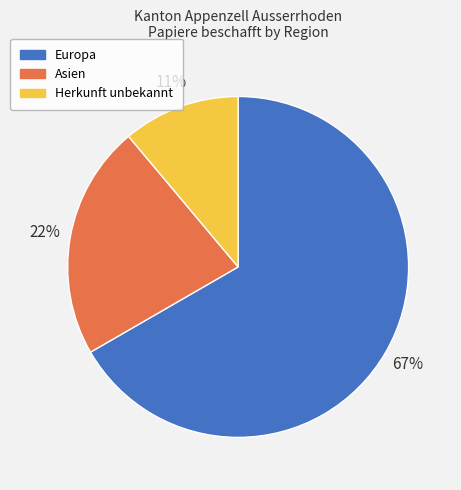

What is the largest slice in the pie chart?

Europa